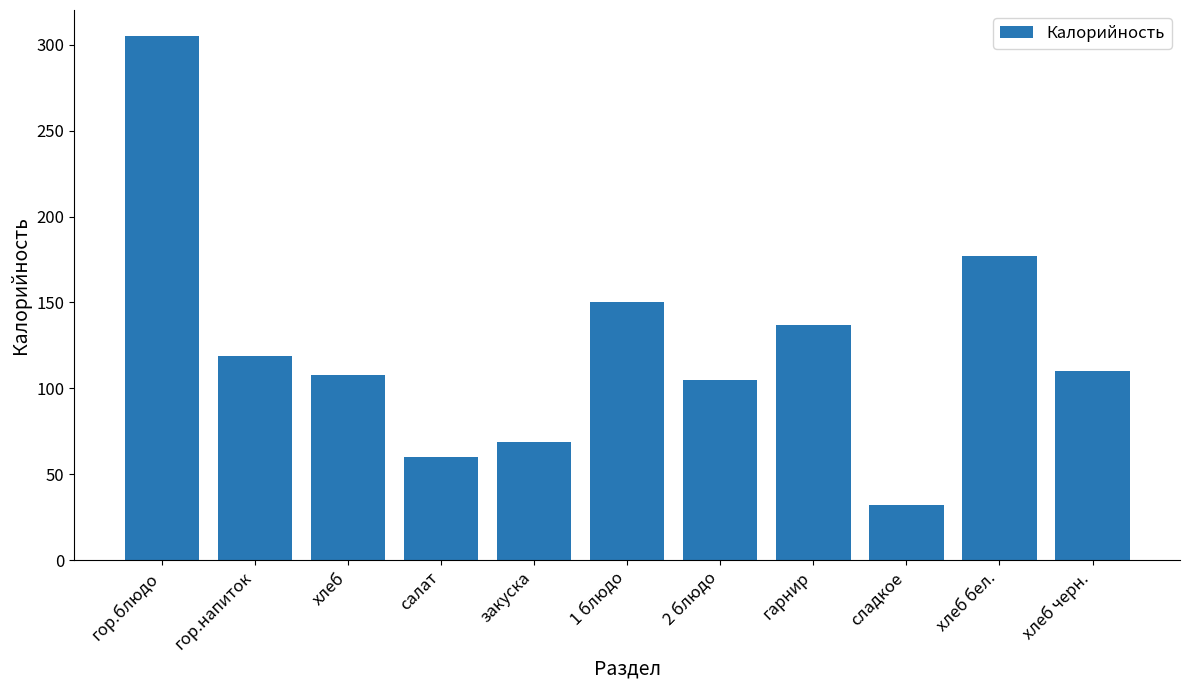

What is the value of the 6th bar from the left?

150